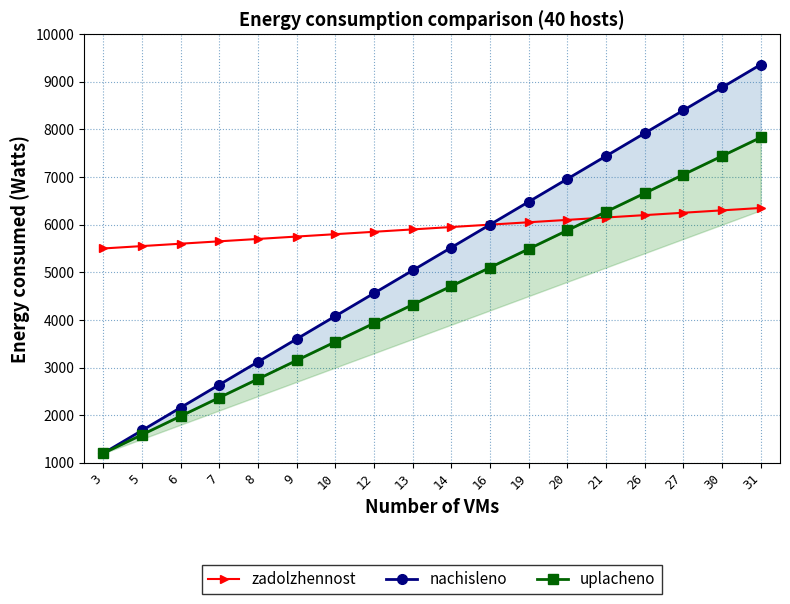

List the series in order of their peak value, lowest first.

zadolzhennost, uplacheno, nachisleno